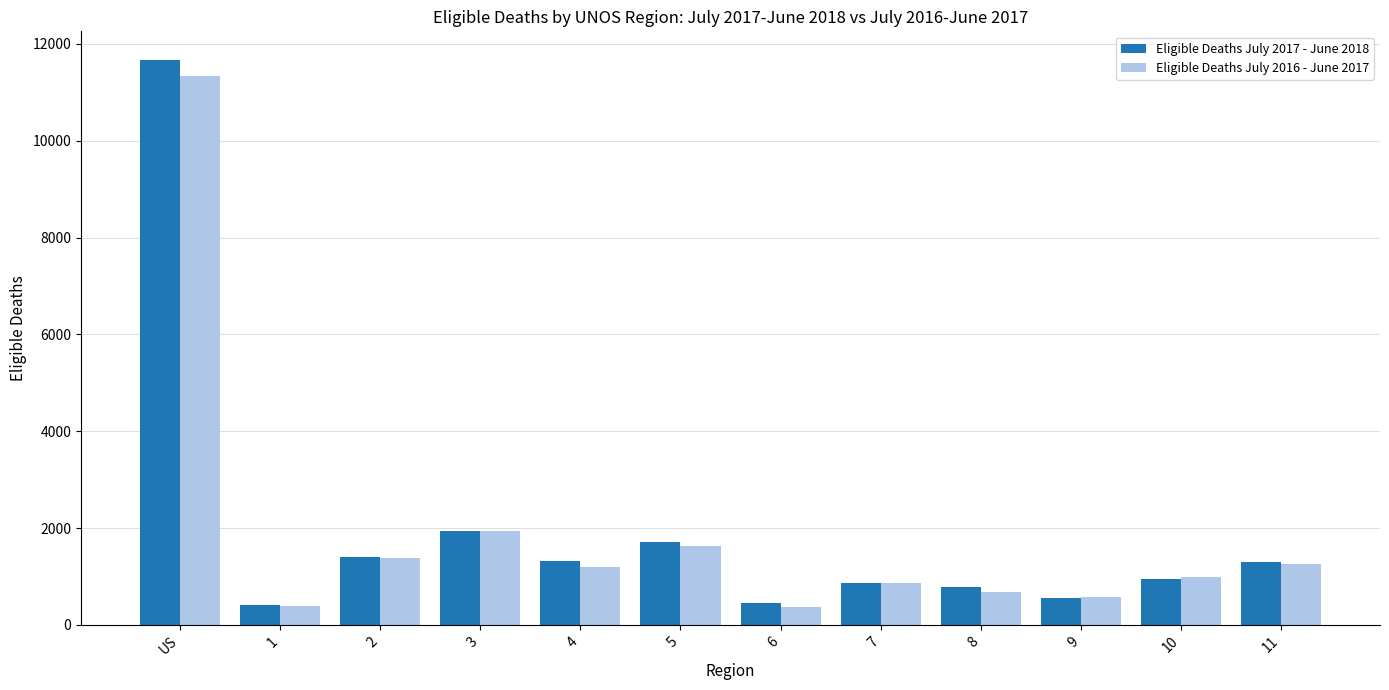

Is the value of Eligible Deaths July 2017 - June 2018 at 1 greater than the value of Eligible Deaths July 2016 - June 2017 at 7?

No